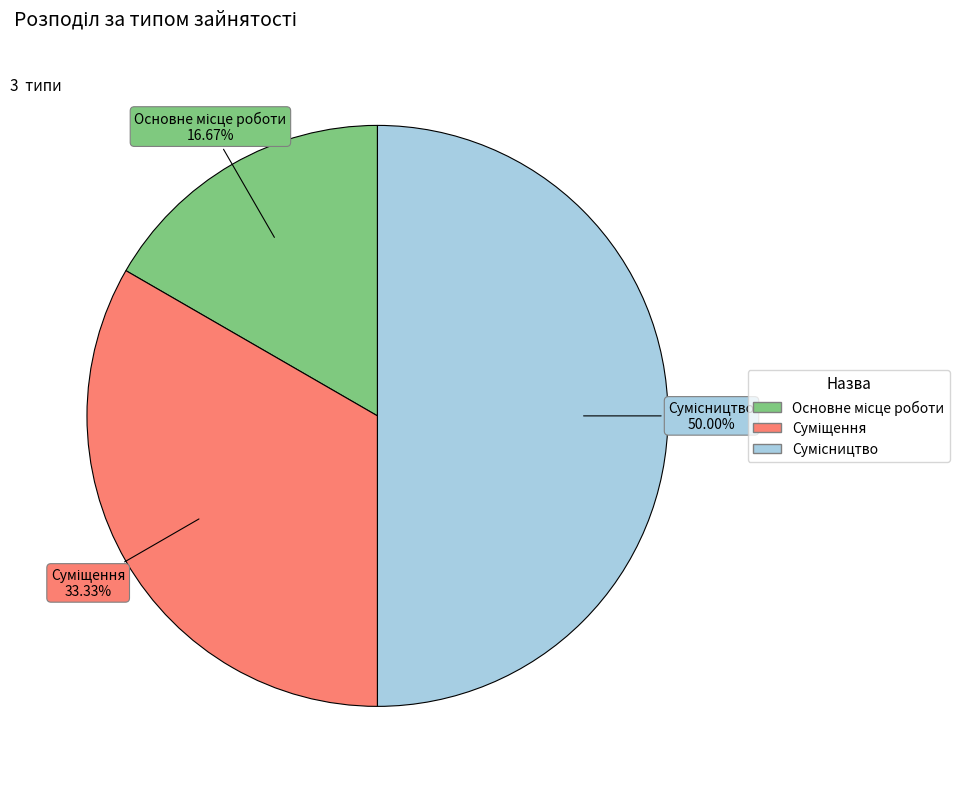

How many slices are in this pie chart?

3